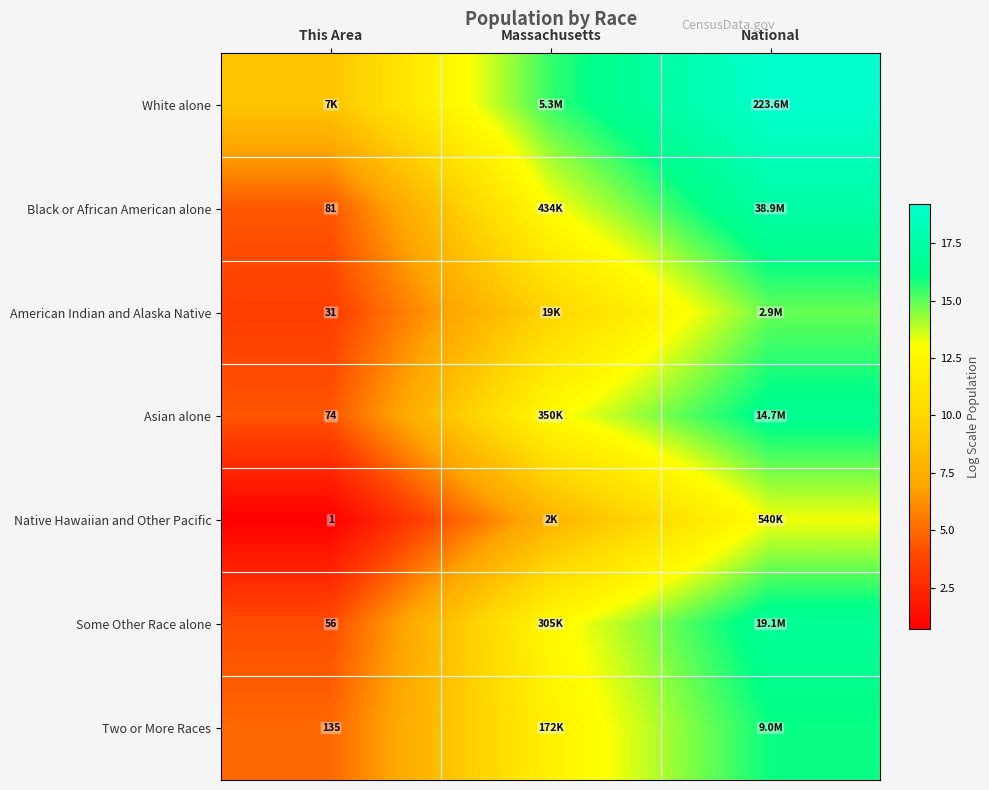

Which has a higher value, This Area or Massachusetts?

Massachusetts